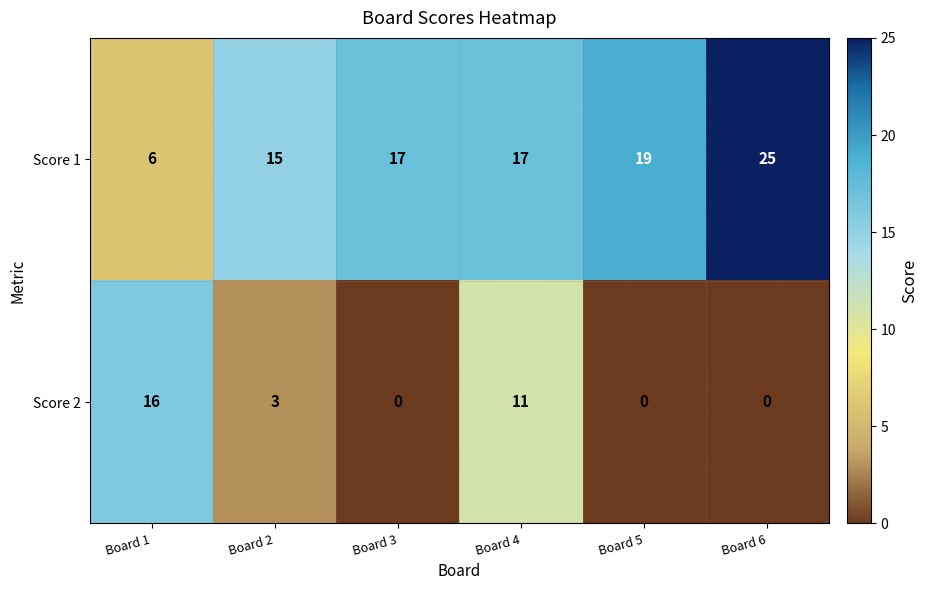

Count the number of data series in this chart.

2